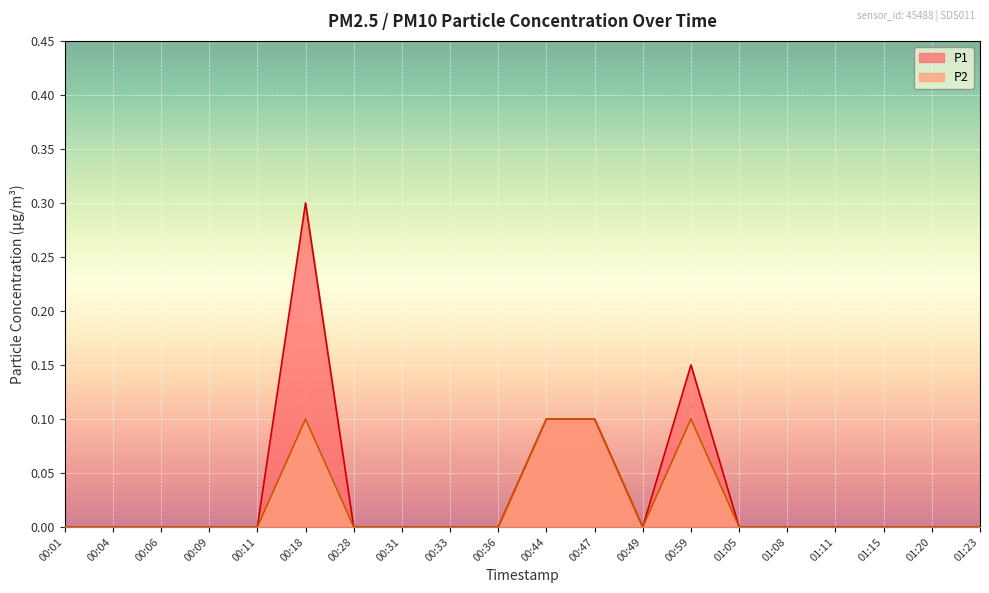

Reading right to left, transcribe all the data shown in this chart.

P1: 0.0	0.0	0.0	0.0	0.0	0.0	0.1	0.0	0.1	0.1	0.0	0.0	0.0	0.0	0.3	0.0	0.0	0.0	0.0	0.0
P2: 0.0	0.0	0.0	0.0	0.0	0.0	0.1	0.0	0.1	0.1	0.0	0.0	0.0	0.0	0.1	0.0	0.0	0.0	0.0	0.0